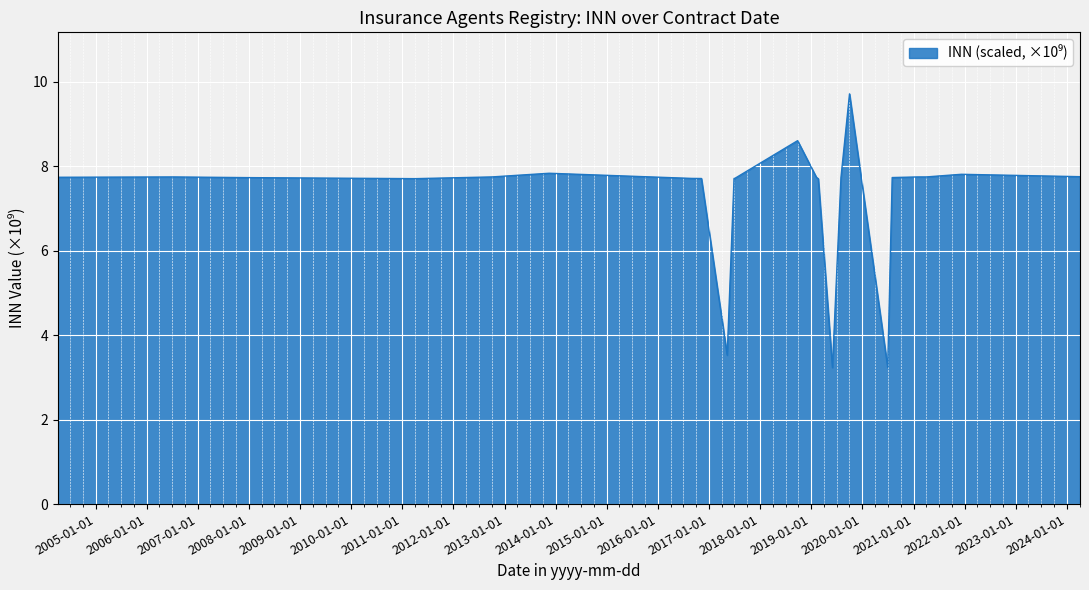

What is the difference between the maximum and minimum values?

6.5